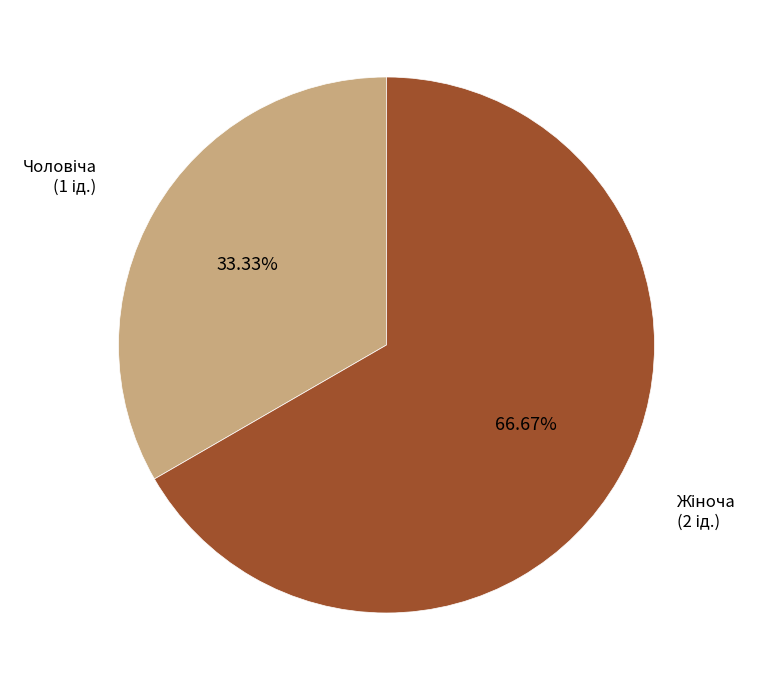

Is there any slice that represents more than half of the pie?

Yes